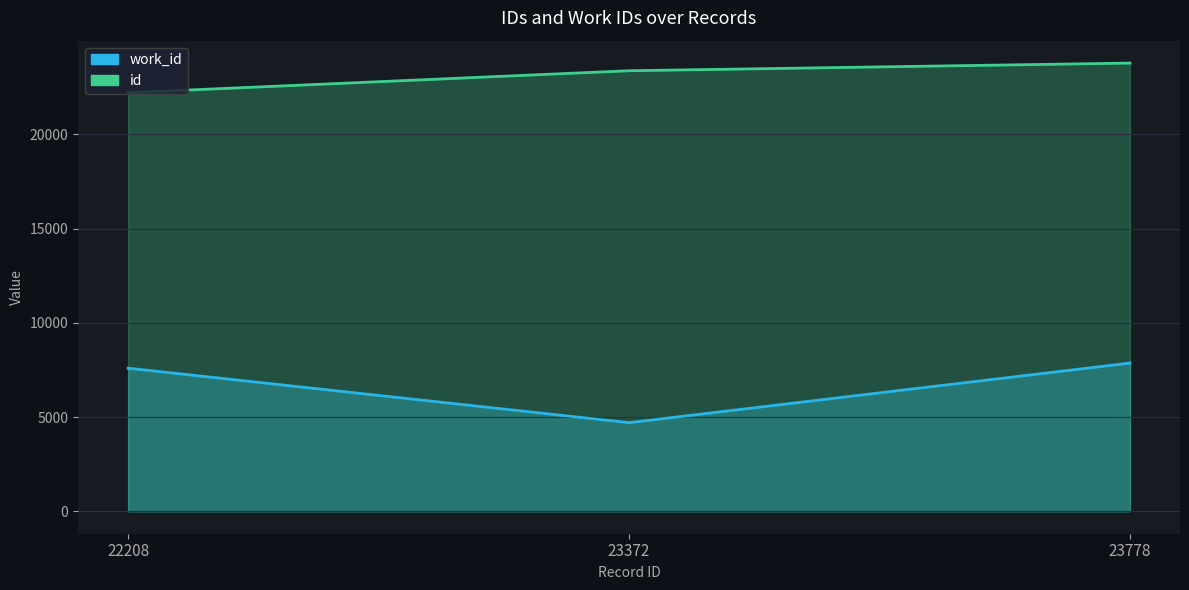

What is the minimum value shown in the chart?

4702